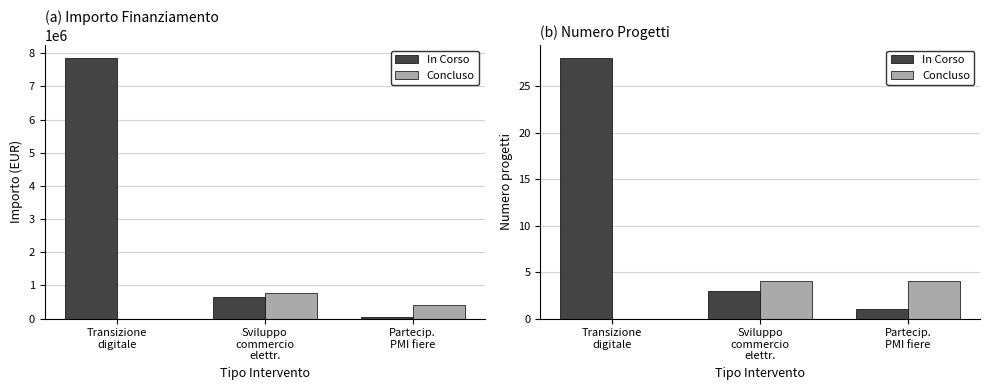

Rank the categories by Concluso value from highest to lowest.

Sviluppo
commercio
elettr., Partecip.
PMI fiere, Transizione
digitale